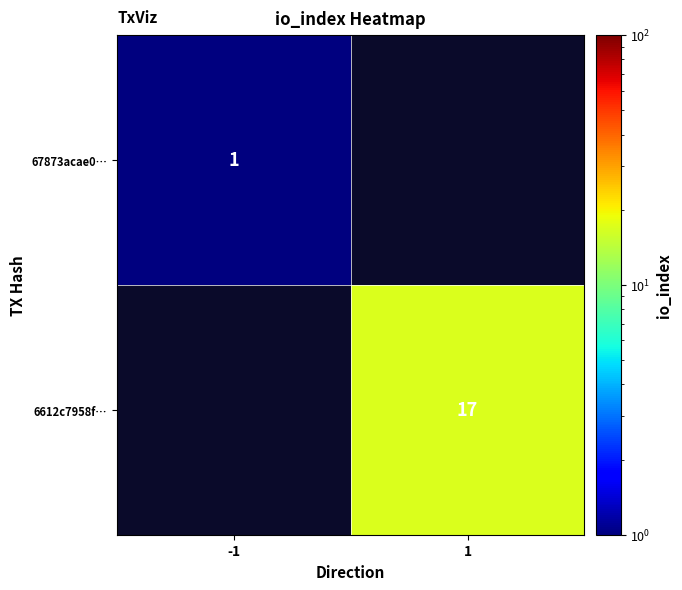

The 67873acae0… series shows 1 at -1. True or false?

True